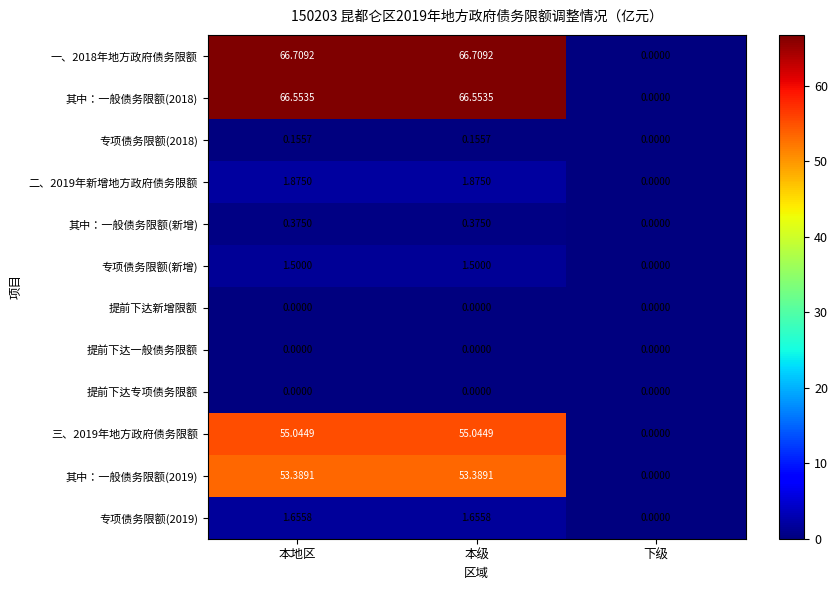

Where does the 一、2018年地方政府债务限额 series first go above 66?

本地区